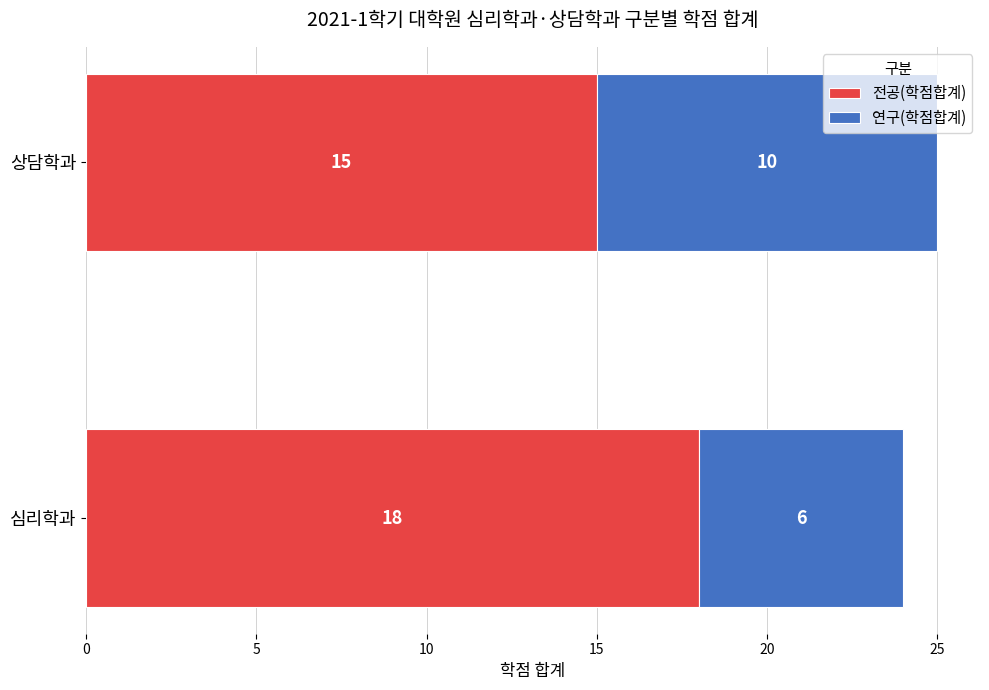

At which category is the sum across all series the highest?

상담학과